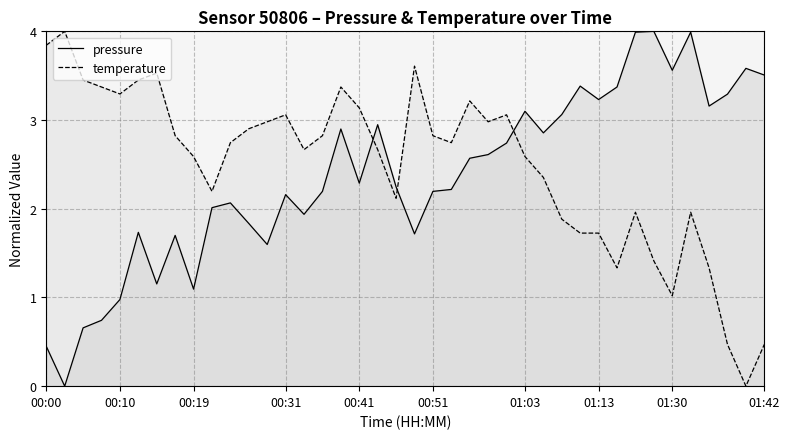

True or false: pressure and temperature intersect in this chart.

True